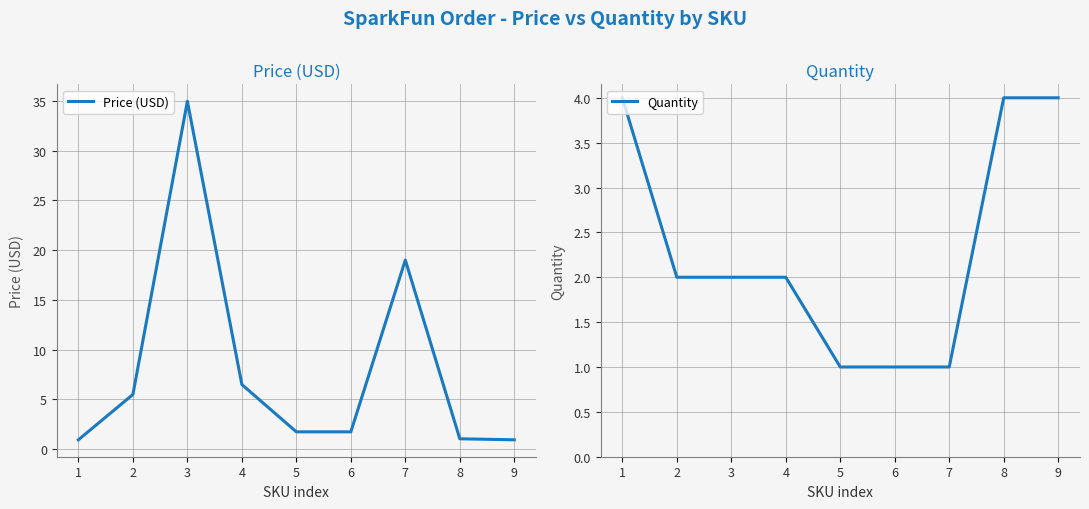

At which category is the sum across all series the highest?

3